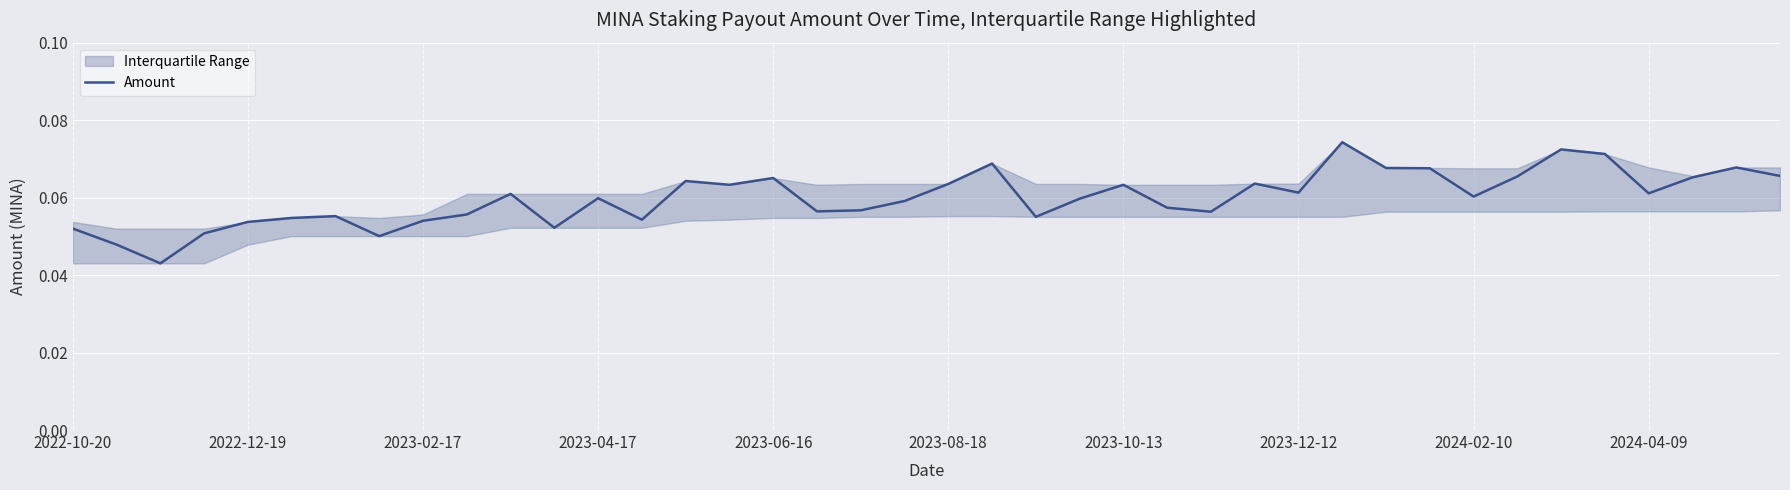

Is it true that Amount equals 0.0 at 2023-12-12?

False